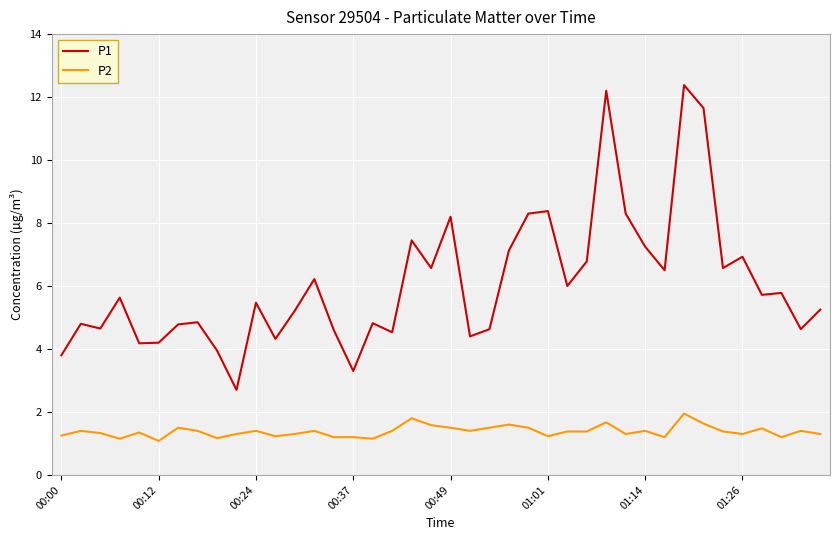

True or false: P1 and P2 intersect in this chart.

False